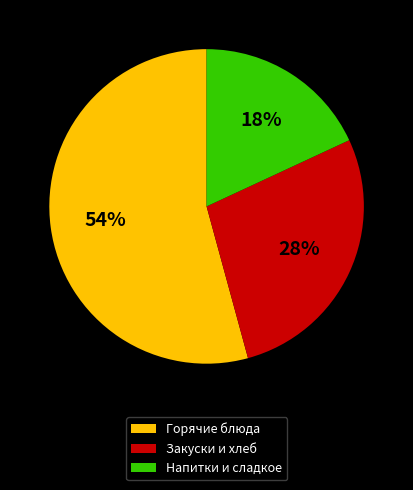

Is there any slice that represents more than half of the pie?

Yes